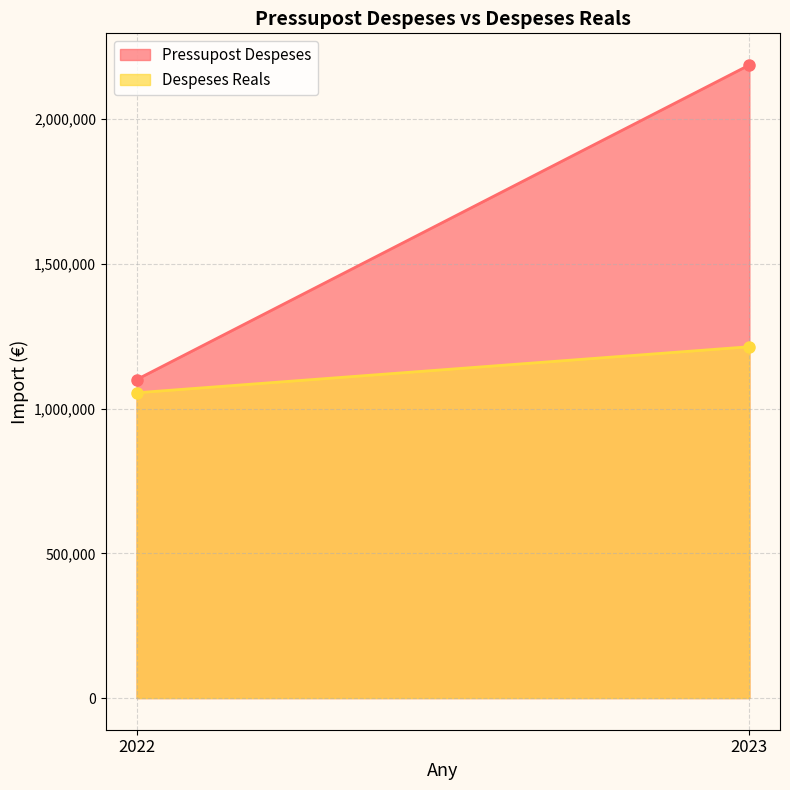

Reading left to right, transcribe all the data shown in this chart.

Pressupost Despeses: 2022=1100000.0	2023=2186500.0
Despeses Reals: 2022=1054389.2	2023=1213423.3